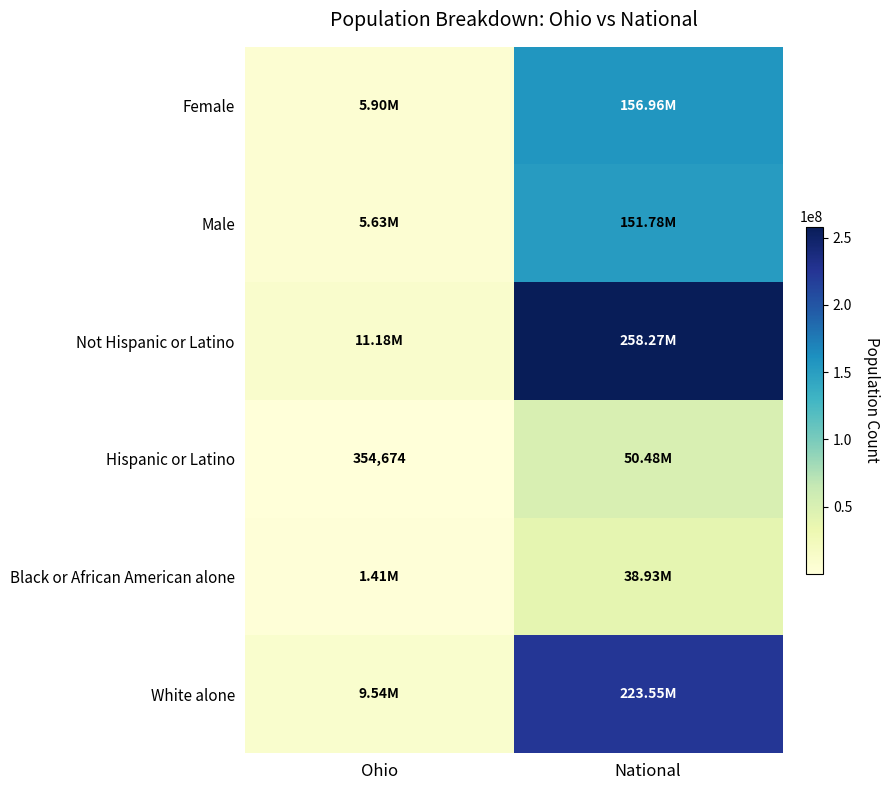

List the labels in order of Hispanic or Latino value, smallest first.

Ohio, National